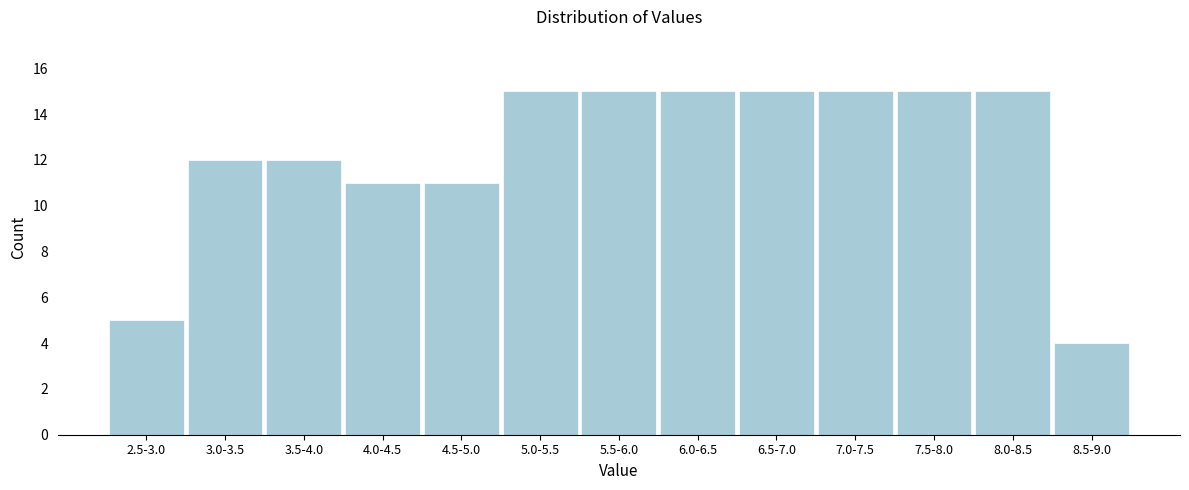

Reading left to right, list all the values displayed in this chart.

2.5-3.0=5	3.0-3.5=12	3.5-4.0=12	4.0-4.5=11	4.5-5.0=11	5.0-5.5=15	5.5-6.0=15	6.0-6.5=15	6.5-7.0=15	7.0-7.5=15	7.5-8.0=15	8.0-8.5=15	8.5-9.0=4